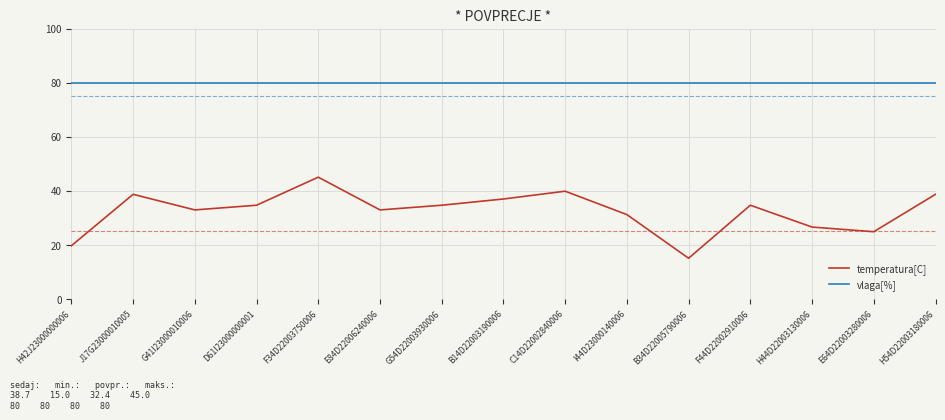

What is the sum of the temperatura[C] values at F44D22002910006 and J17G23000010005?

73.3